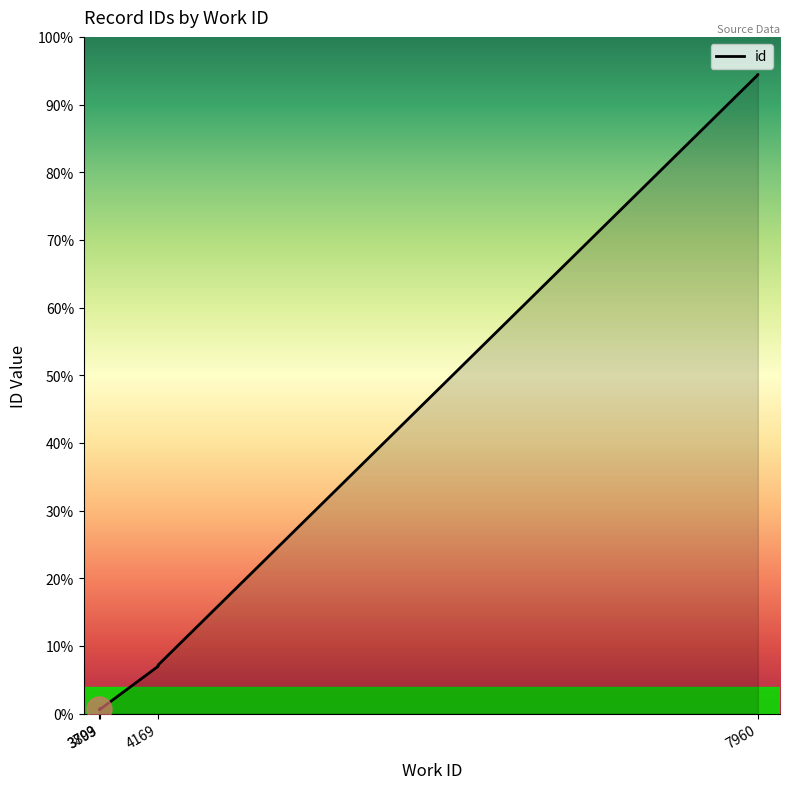

The chart shows a value of 10768 at 4169. True or false?

True